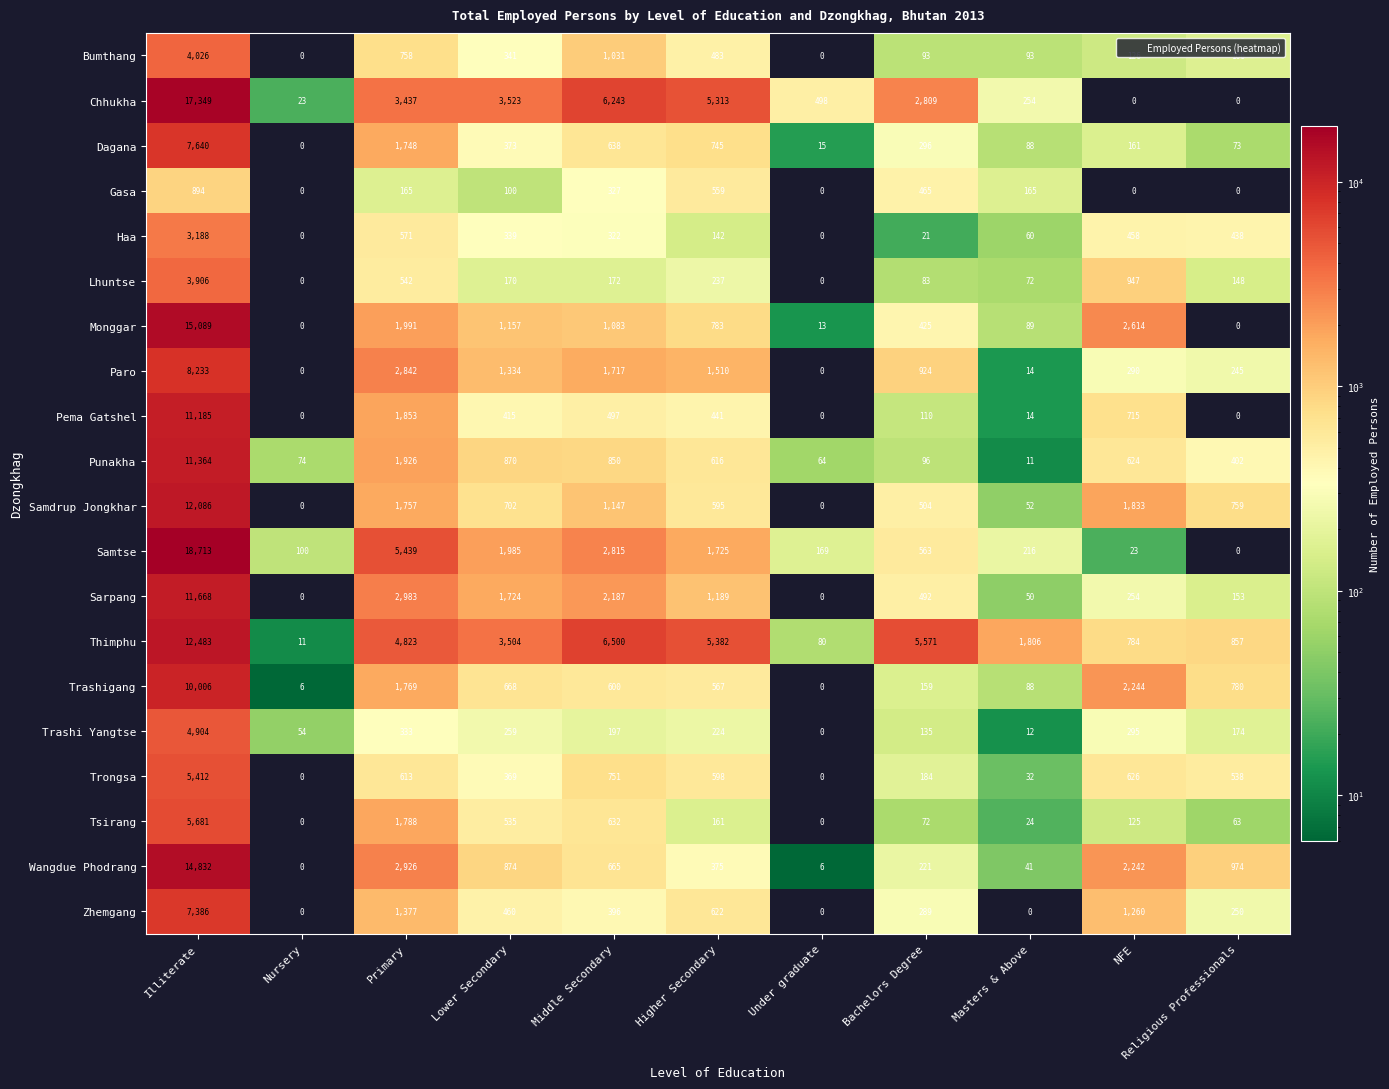

How many data points does each series have?

11